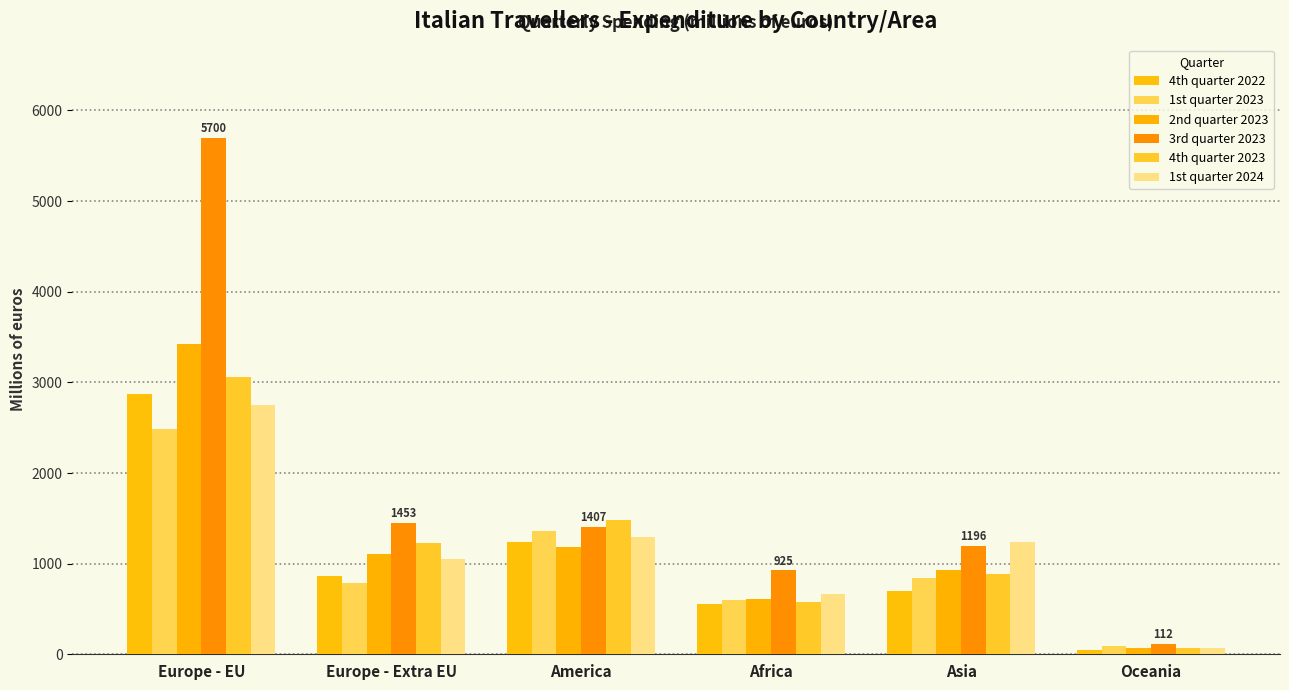

What position from the right is Europe - EU?

6